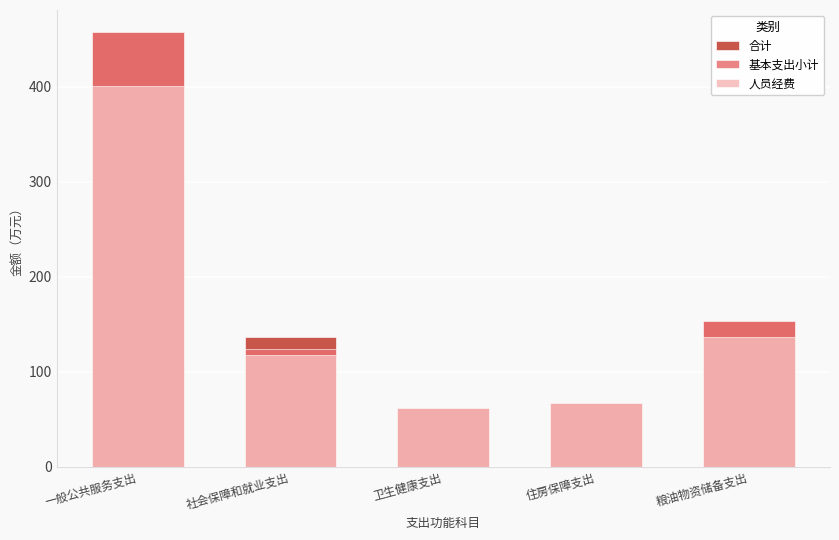

Reading right to left, what are all the values shown in this chart?

合计: 153.3	66.9	61.3	136.2	458.0
基本支出小计: 153.3	66.9	61.3	124.4	458.0
人员经费: 136.6	66.9	61.3	117.6	400.5